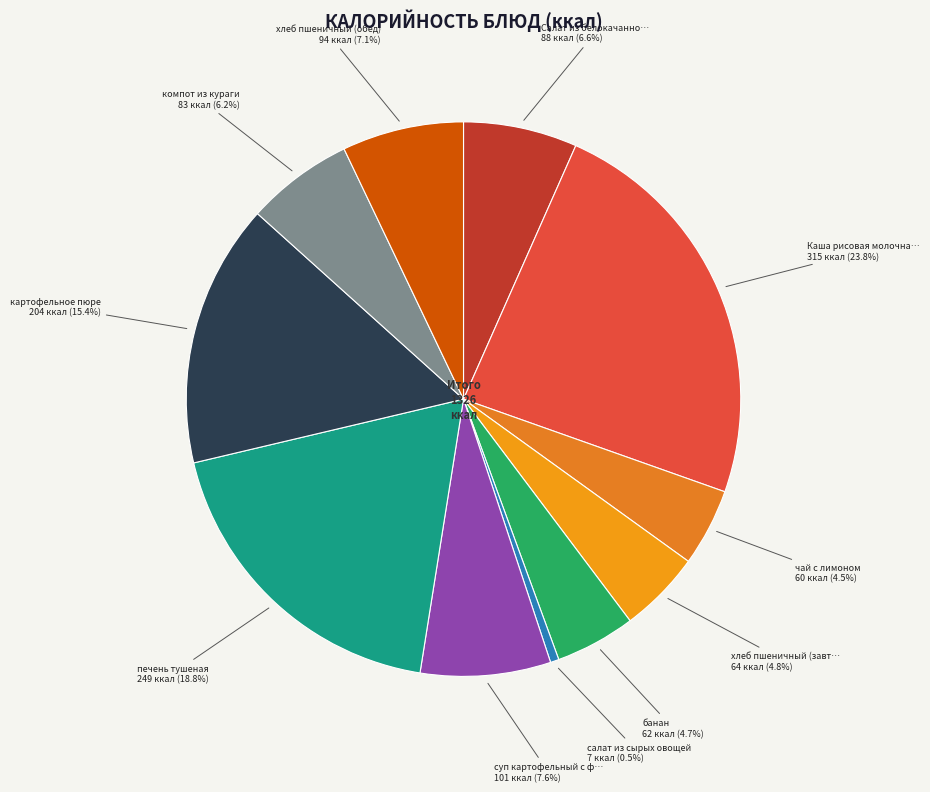

How many slices are in this pie chart?

11